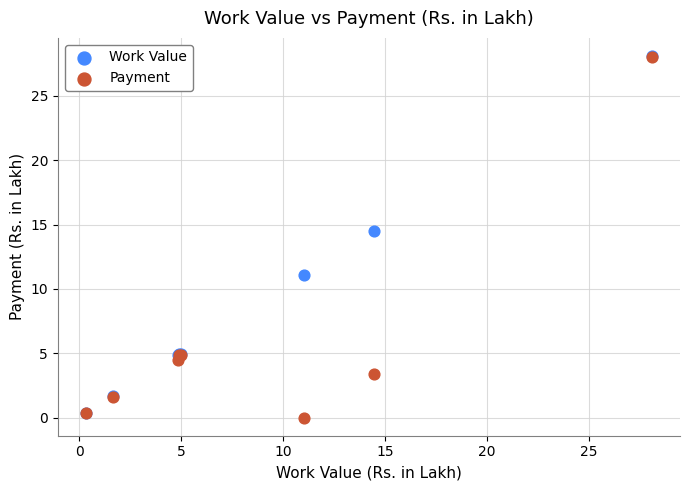

Which series contains the lowest Y value?

Payment